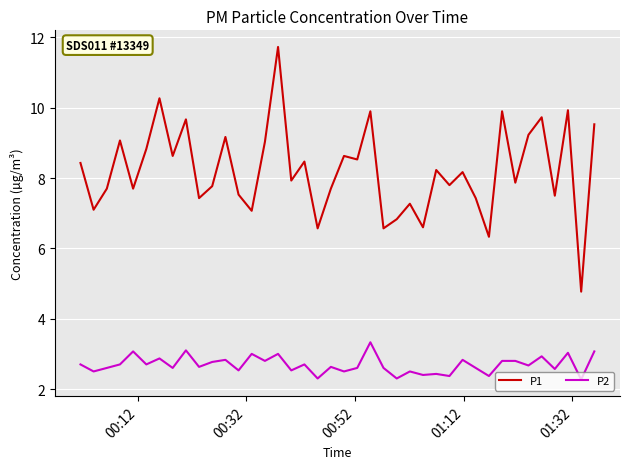

True or false: P2 and P1 cross at least once.

False